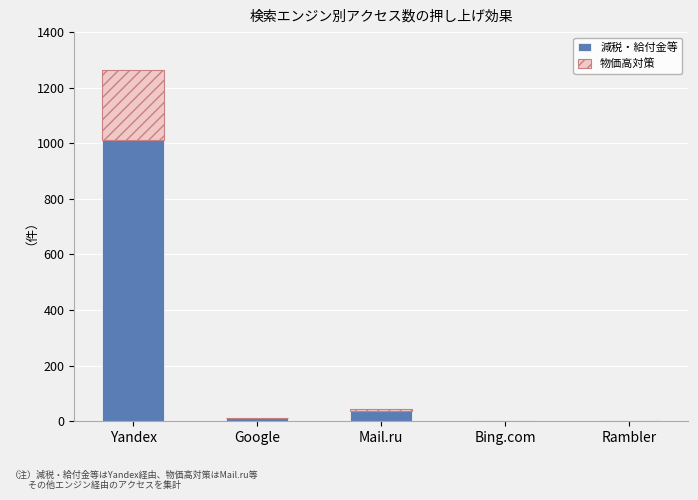

The value of 減税・給付金等 at Yandex is 271. True or false?

False